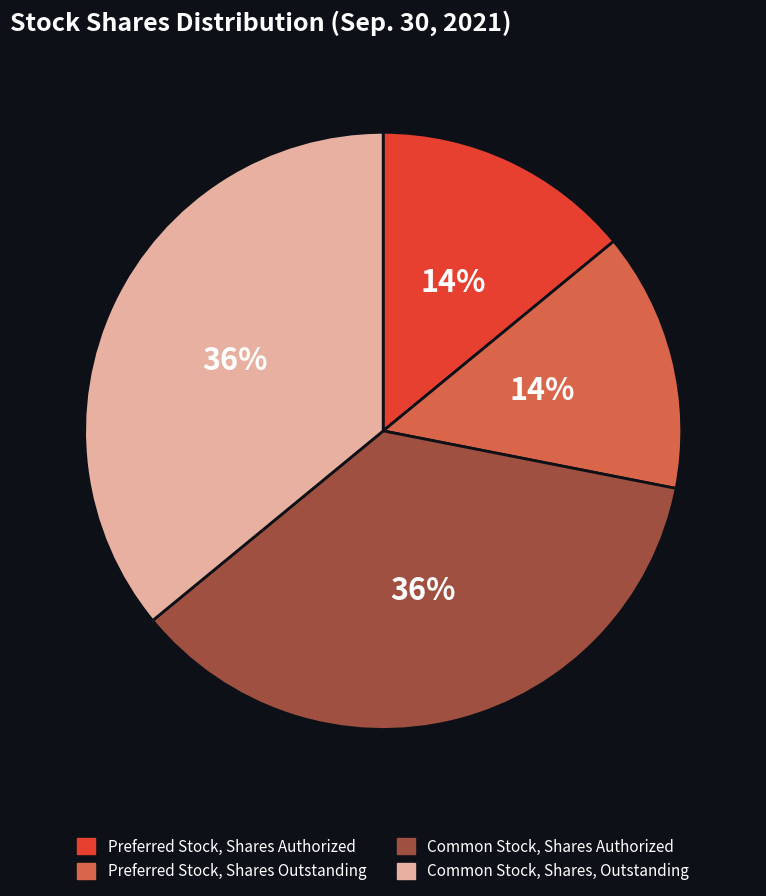

Does Common Stock, Shares Authorized account for over 50% of the chart?

No